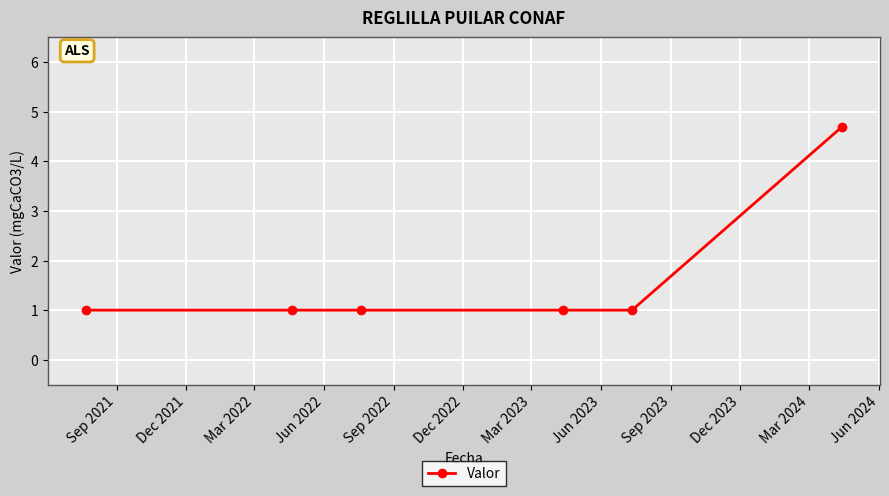

Reading right to left, list all the values displayed in this chart.

4.7	1.0	1.0	1.0	1.0	1.0